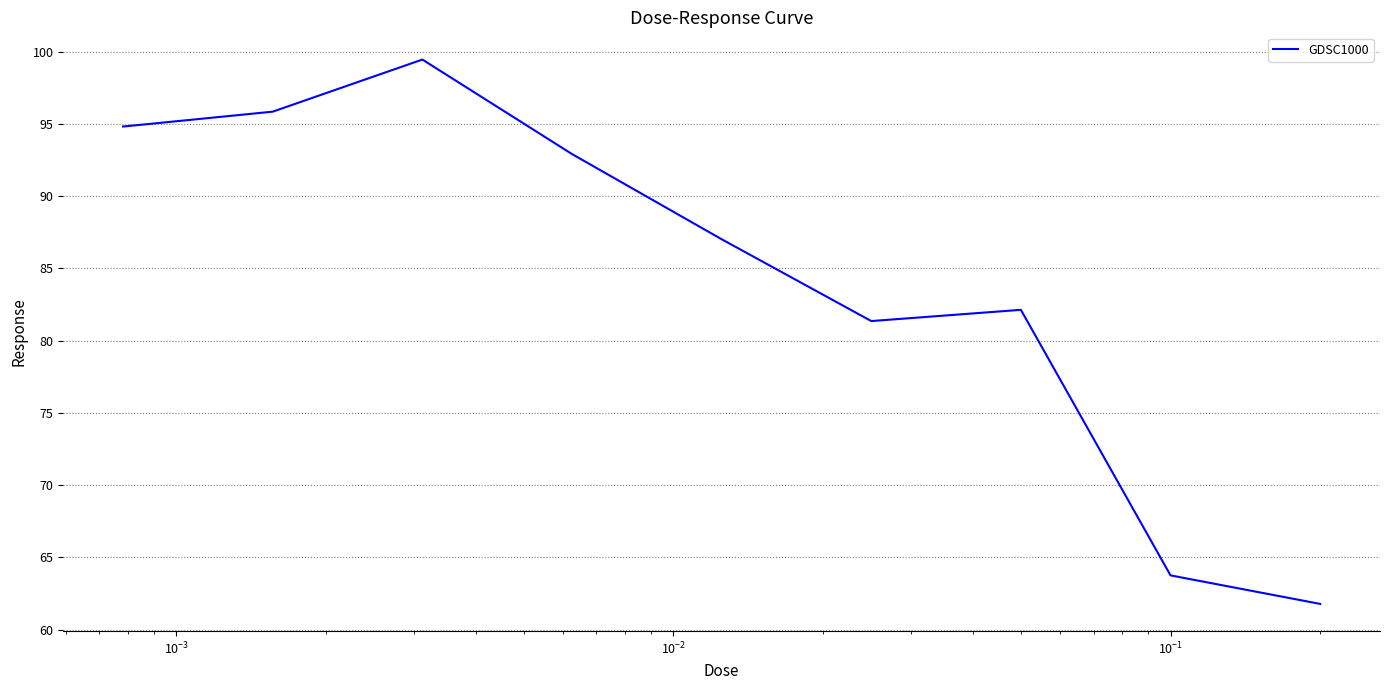

What is the difference between the maximum and minimum values?

37.7